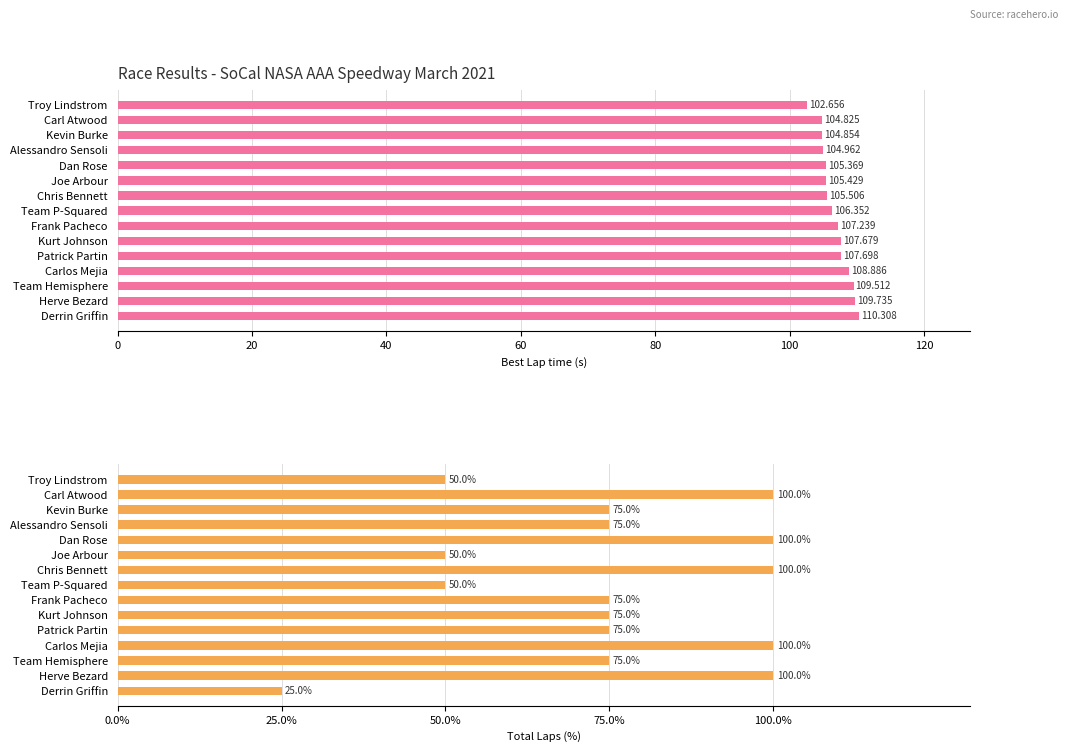

What is the sum of the Total Laps values at Joe Arbour and Chris Bennett?

150.0